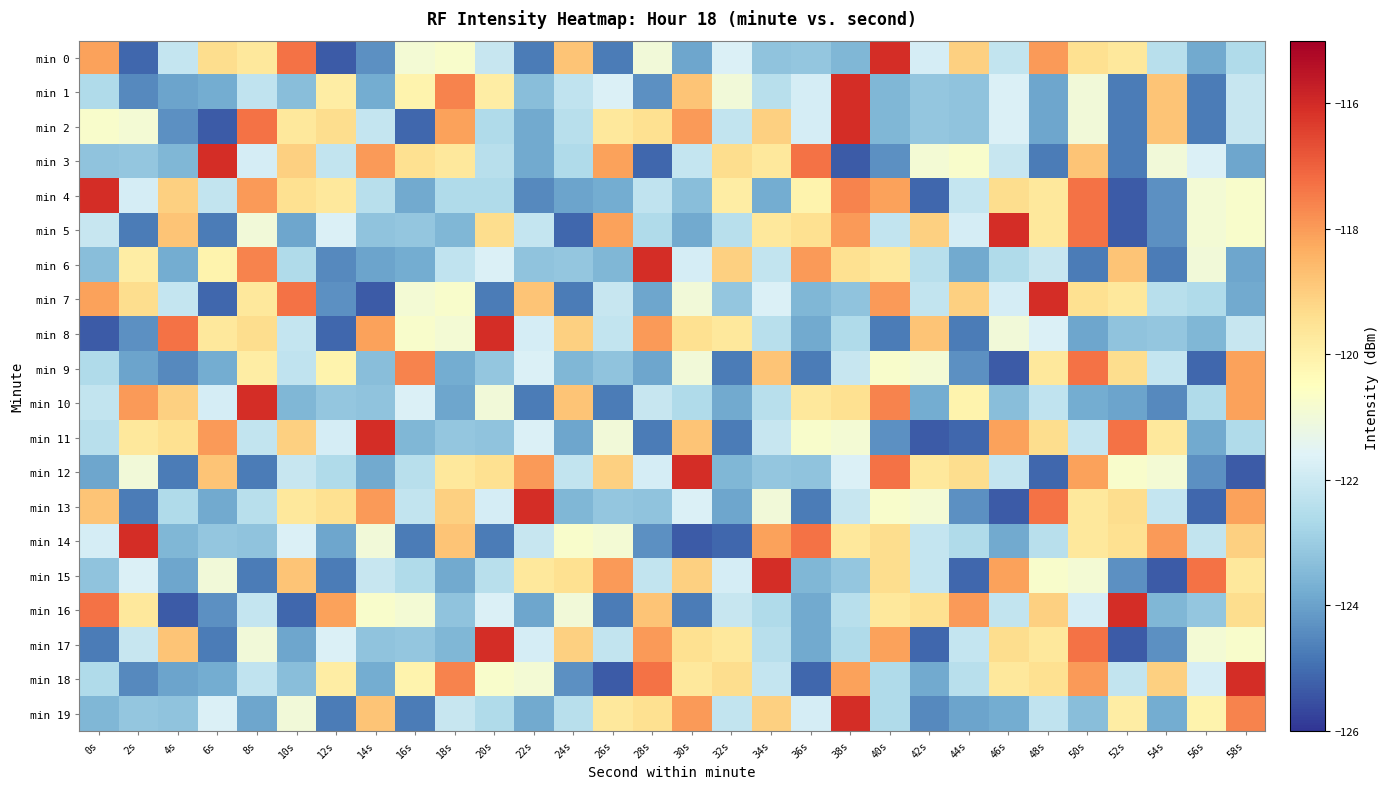

At how many categories does at least one series exceed -119?

29